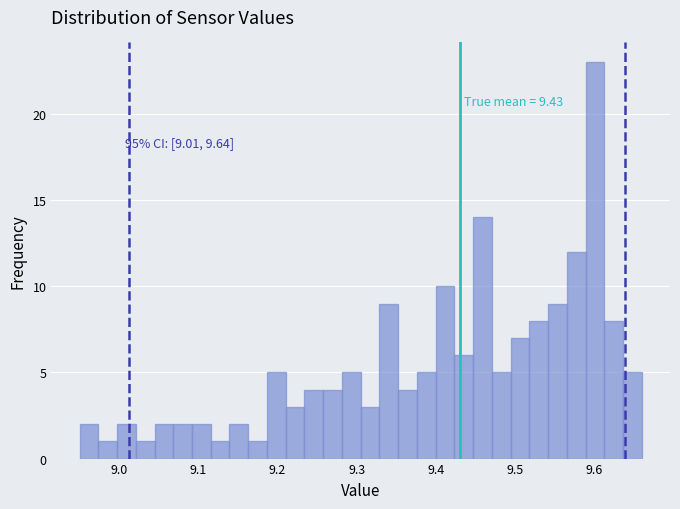

Read against the x-axis, roughly where is the centre of the tallest bar?

9.60